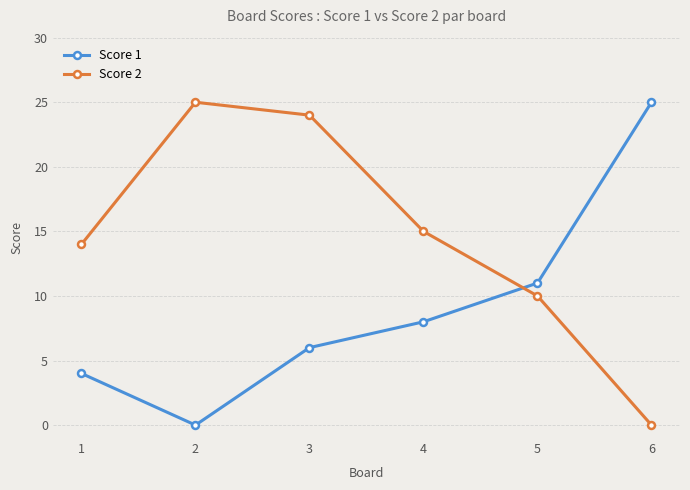

What is the highest value of the Score 2 series?

25